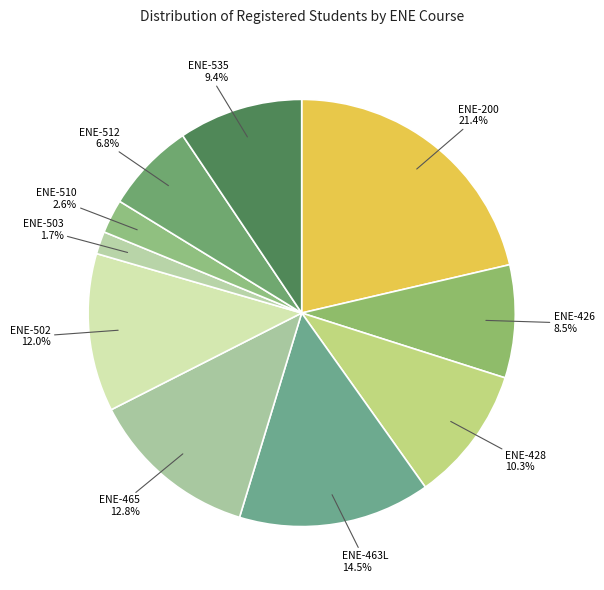

What is the ratio of the value at ENE-512 to the value at ENE-426?

0.8